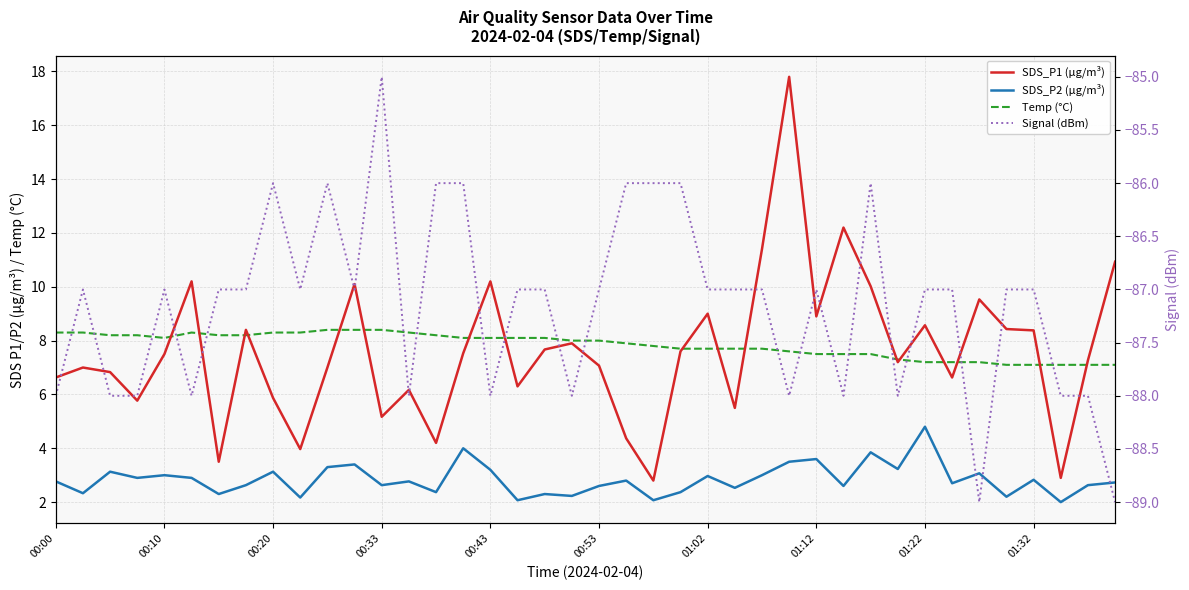

Read the SDS_P1 (µg/m³) value at 00:33.

5.2